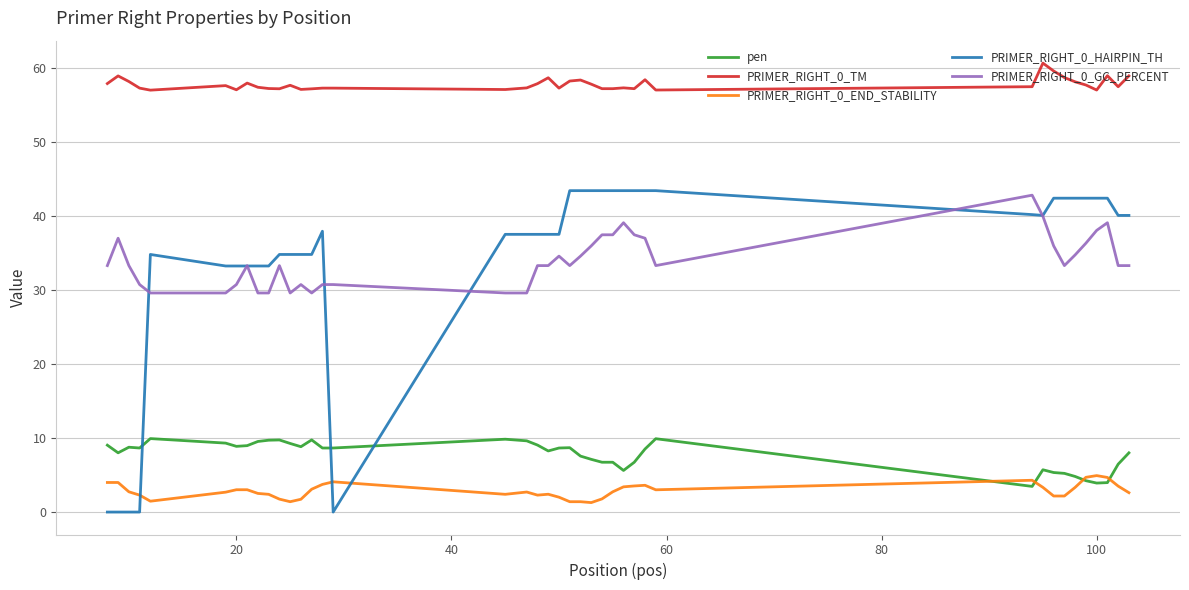

True or false: pen and PRIMER_RIGHT_0_TM intersect in this chart.

False